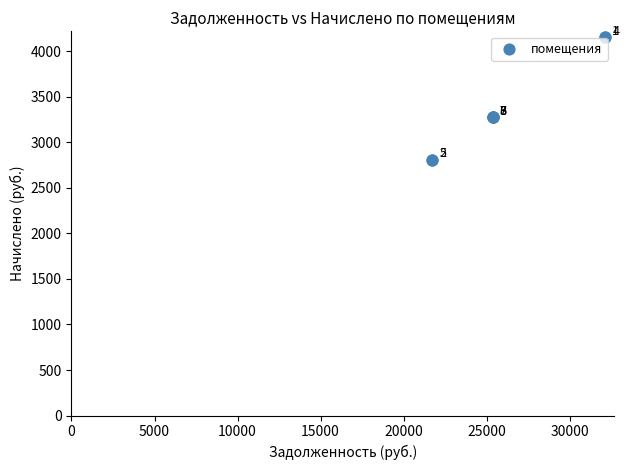

What Y value in the scatter plot is closest to 3480?

3276.0